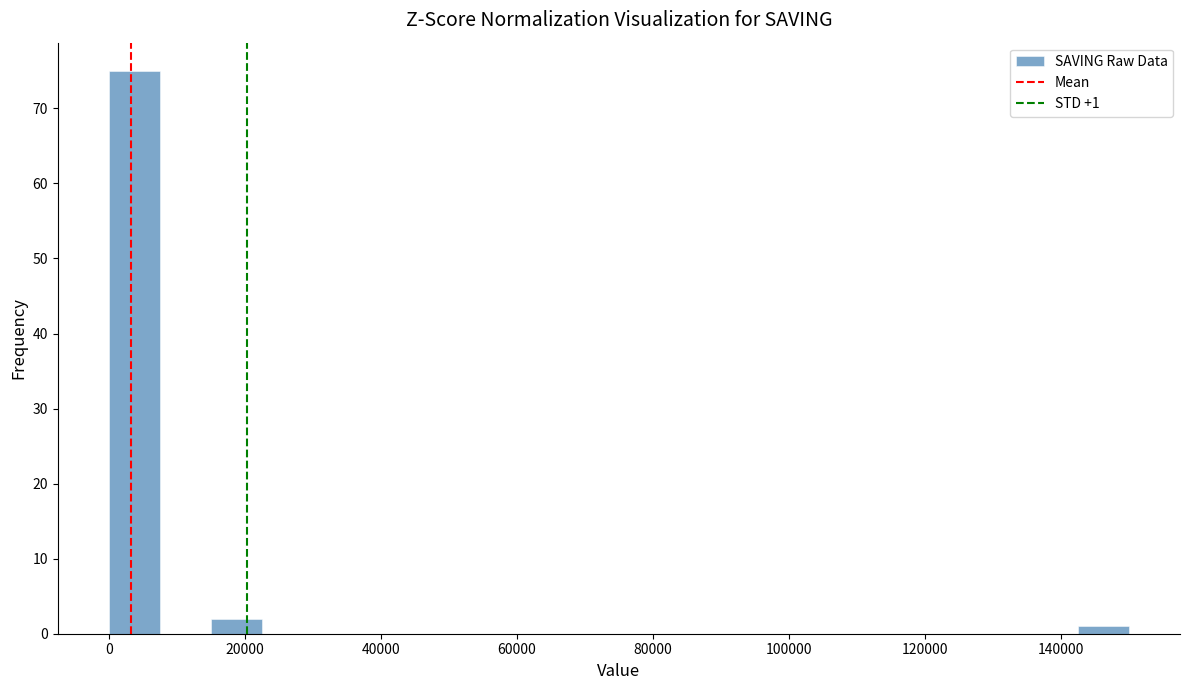

Around what value on the x-axis is the tallest bar? Give the approximate position of its centre, as read against the axis.

4000